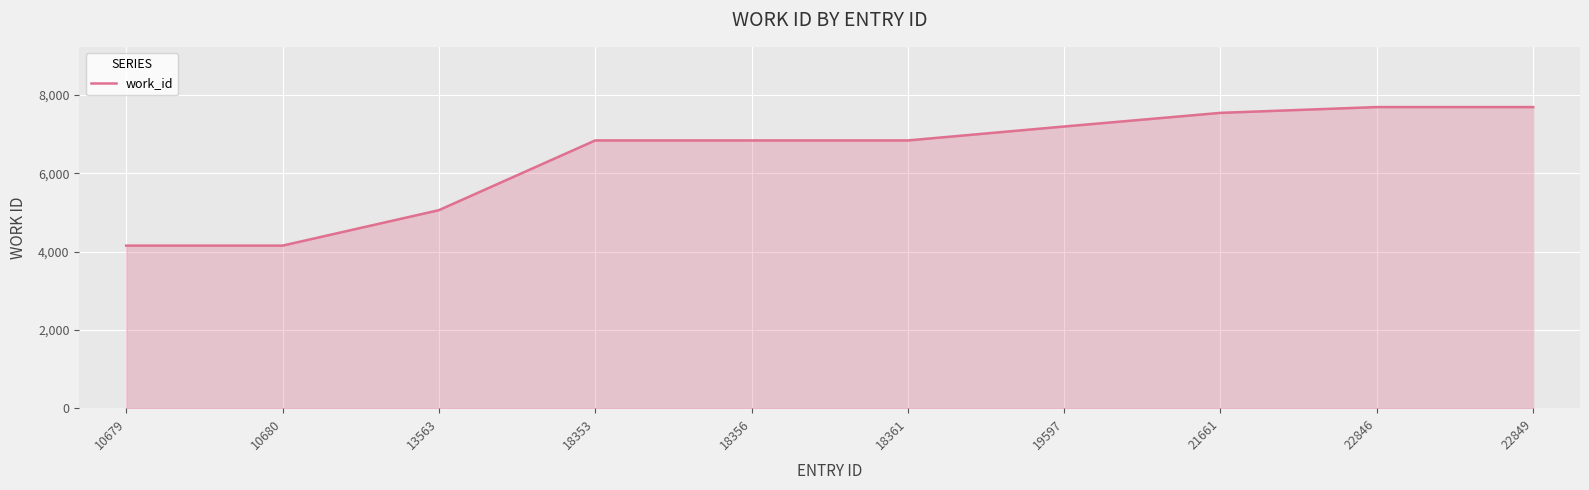

What is the difference between the second highest and second lowest values?

3537